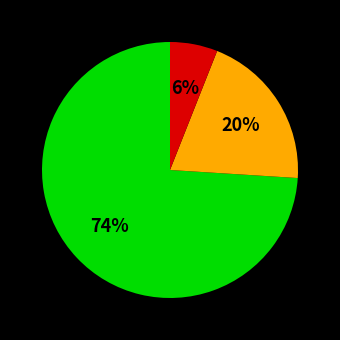

To the nearest percent, what is the difference between the largest and smallest slice percentages?

68%